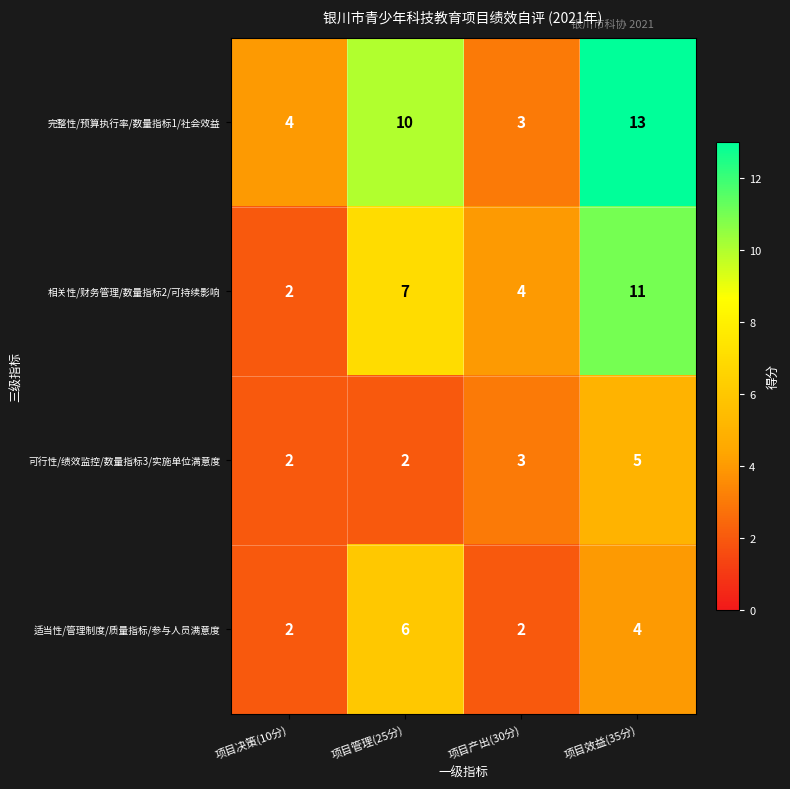

Reading left to right, what are all the values shown in this chart?

完整性/预算执行率/数量指标1/社会效益: 项目决策(10分)=4	项目管理(25分)=10	项目产出(30分)=3	项目效益(35分)=13
相关性/财务管理/数量指标2/可持续影响: 项目决策(10分)=2	项目管理(25分)=7	项目产出(30分)=4	项目效益(35分)=11
可行性/绩效监控/数量指标3/实施单位满意度: 项目决策(10分)=2	项目管理(25分)=2	项目产出(30分)=3	项目效益(35分)=5
适当性/管理制度/质量指标/参与人员满意度: 项目决策(10分)=2	项目管理(25分)=6	项目产出(30分)=2	项目效益(35分)=4